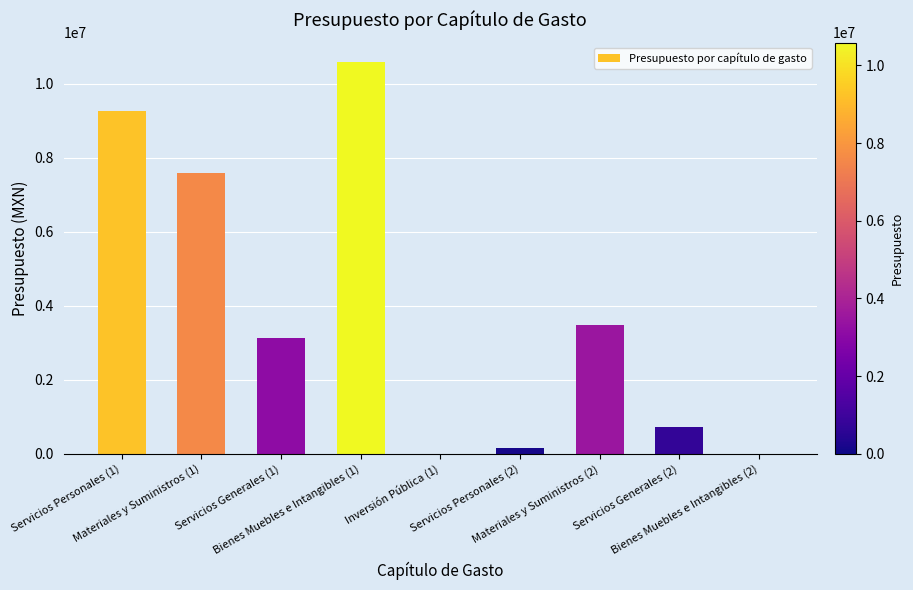

At which category does the chart reach its peak across all series?

Bienes Muebles e Intangibles (1)